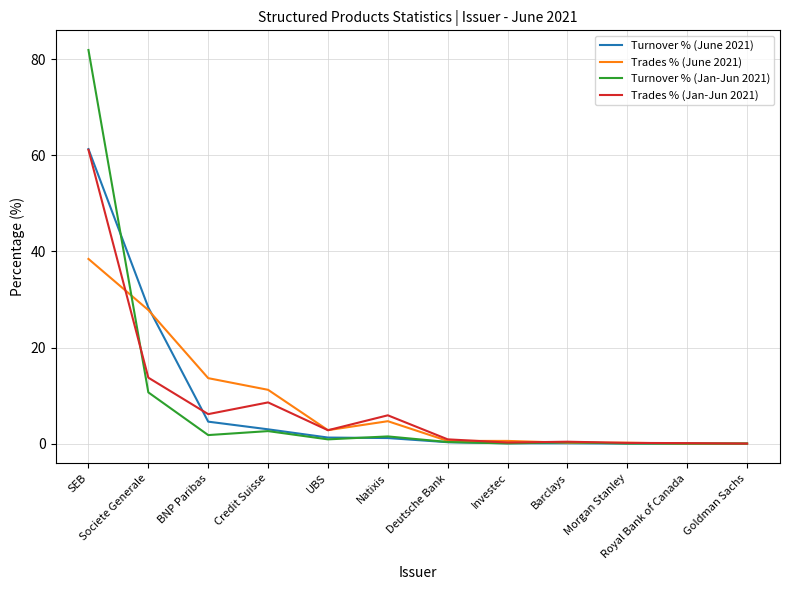

True or false: Trades % (Jan-Jun 2021) has a value of 9.2 at Natixis.

False